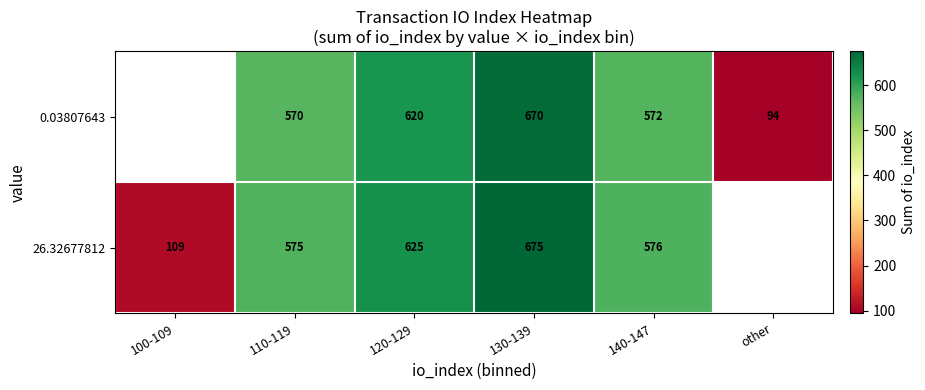

At 130-139, list the series in order from largest to smallest.

26.32677812, 0.03807643